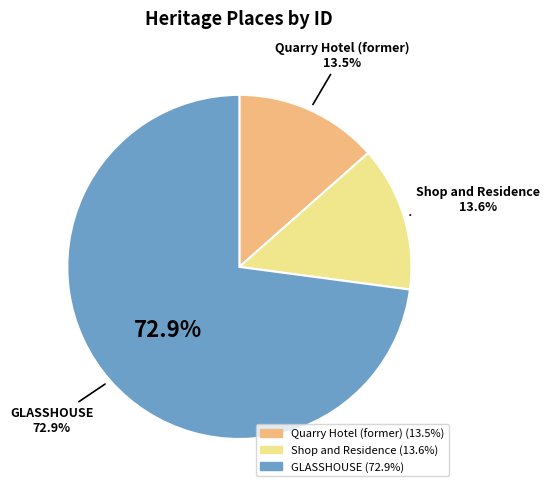

How many slices are in this pie chart?

3